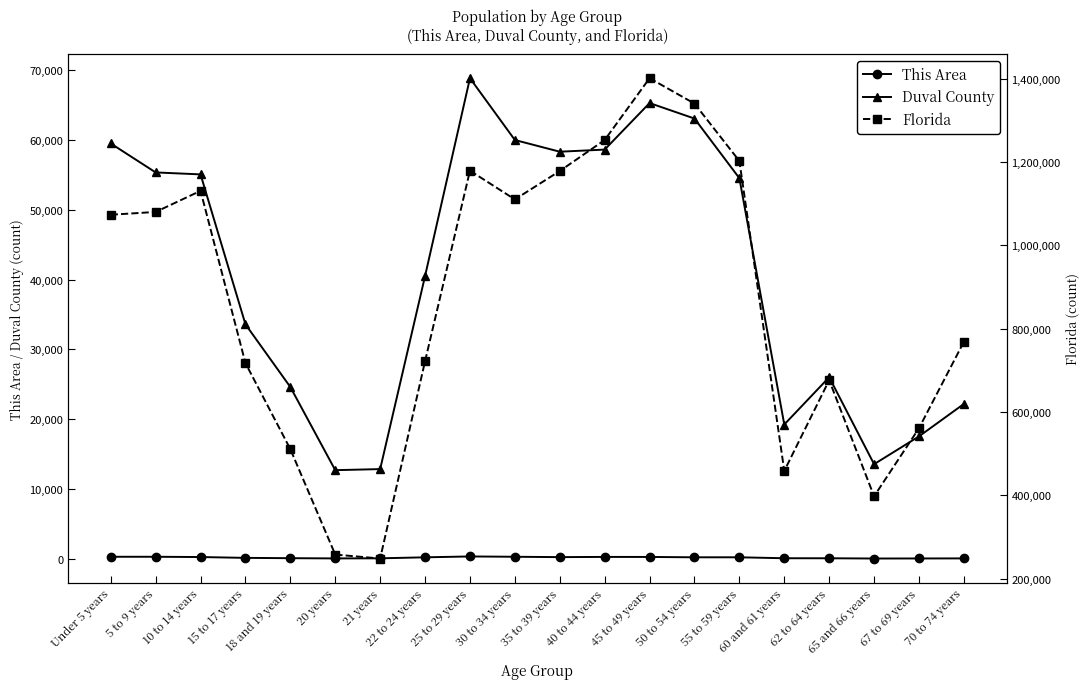

Which series changed the most between 40 to 44 years and 55 to 59 years?

Florida